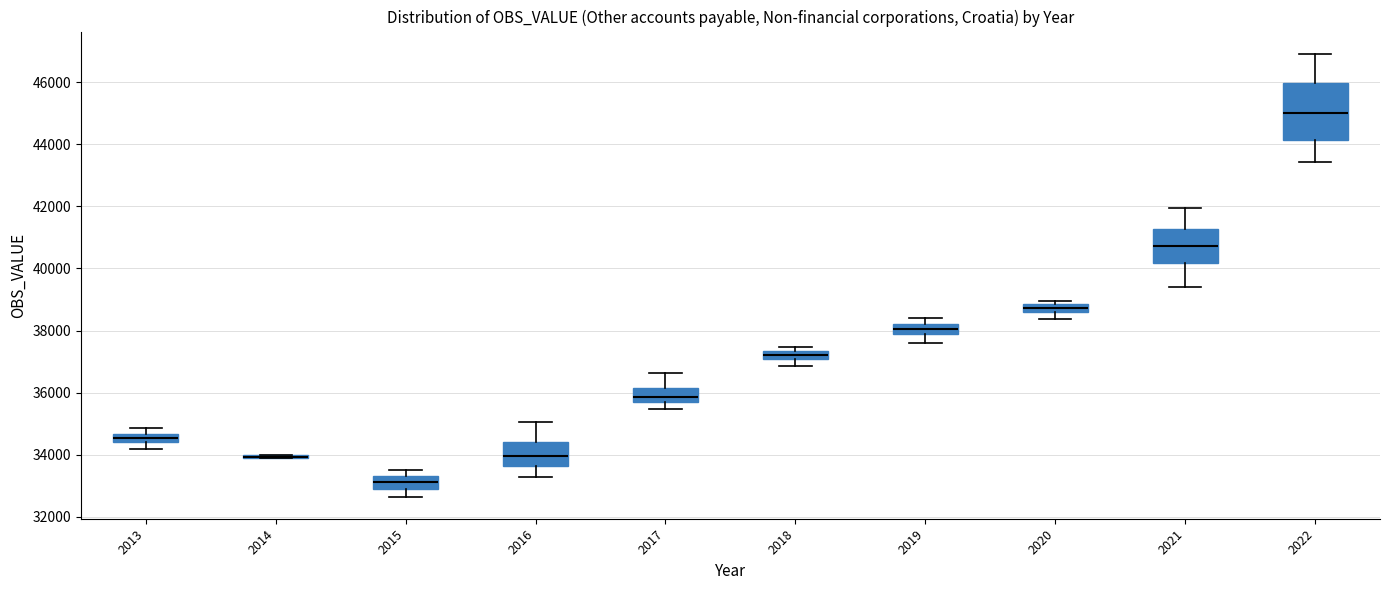

Comparing the boxes themselves (not the whiskers), which one is the tallest?

2022